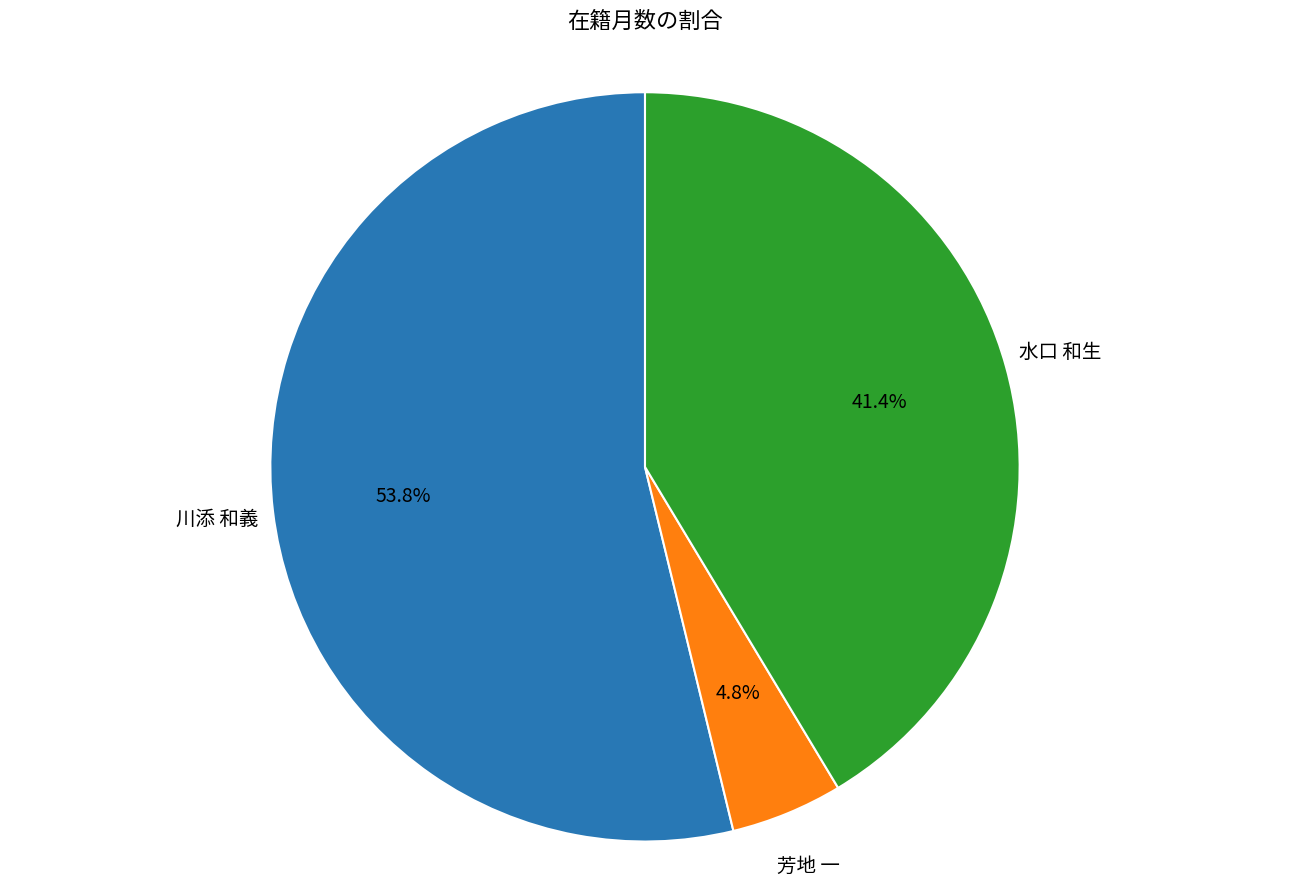

Is there a majority slice in this chart?

Yes